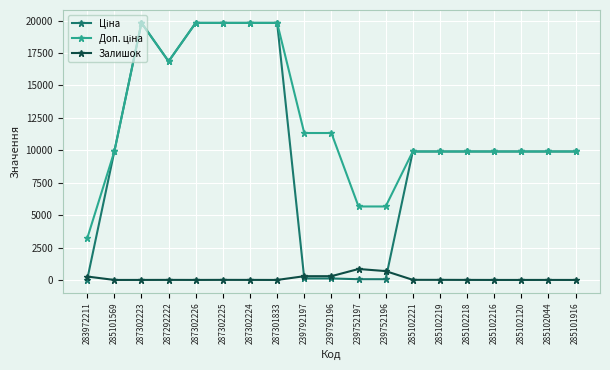

What position from the left is 287292222?

4